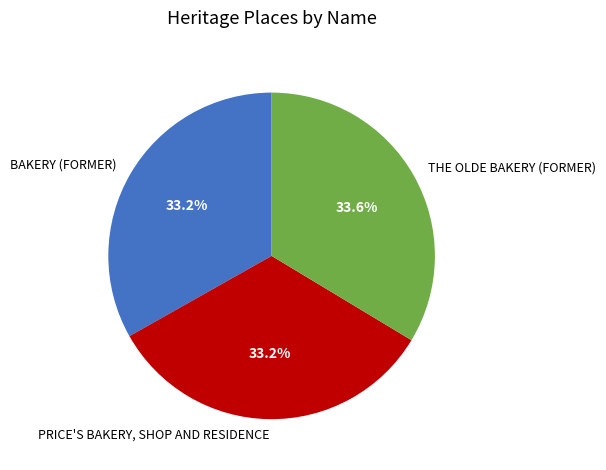

What portion of the pie excludes PRICE'S BAKERY, SHOP AND RESIDENCE?

66.8%